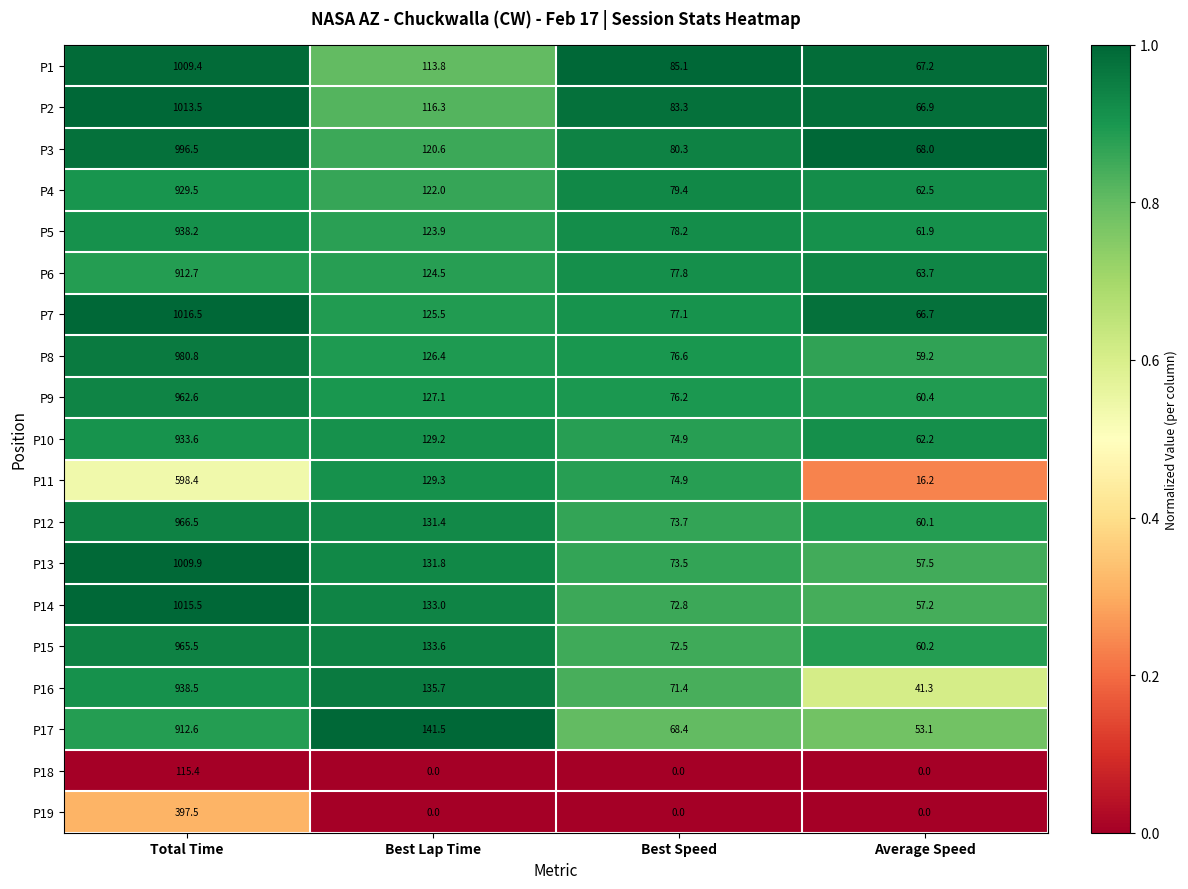

At which category is the sum across all series the highest?

Total Time